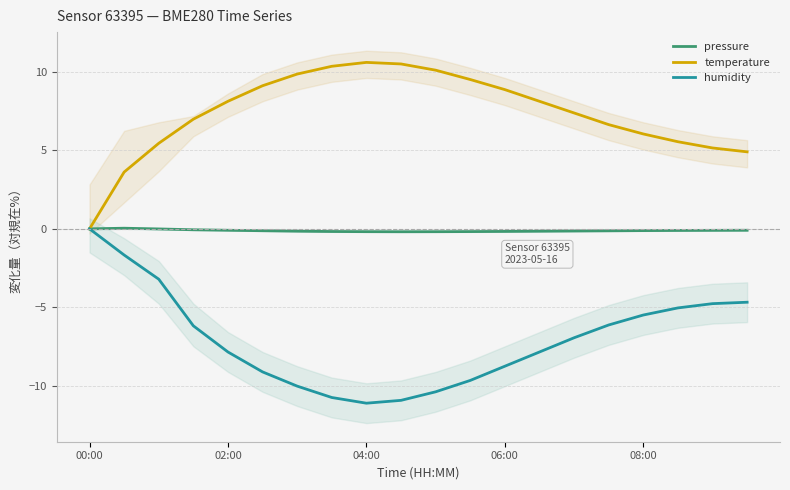

Rank the series at 19 from highest to lowest value.

temperature, pressure, humidity